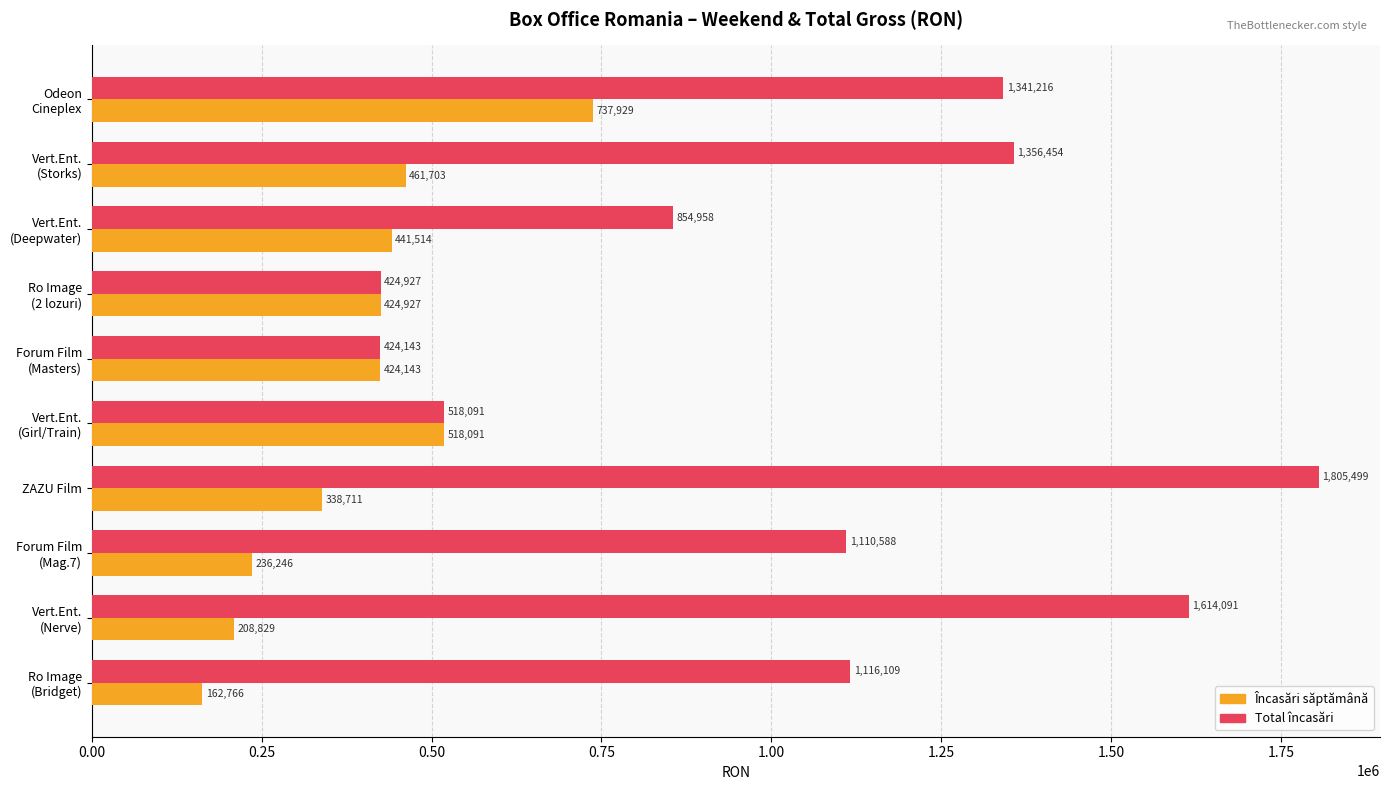

Which series has the widest spread of values?

Total încasări